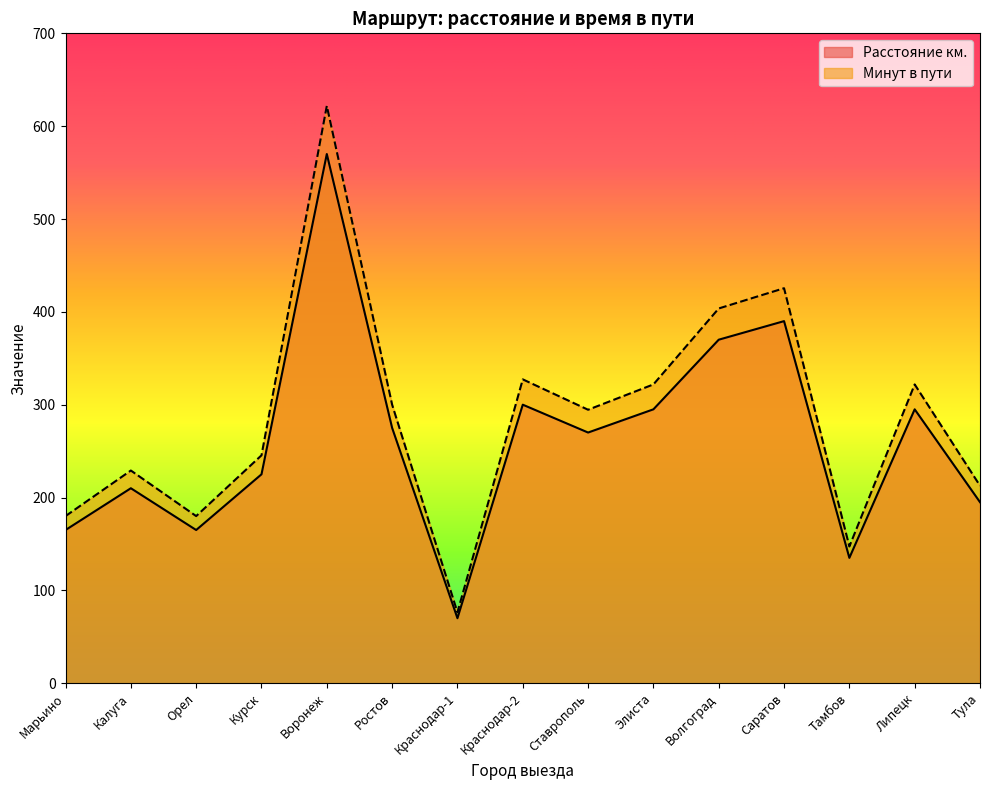

In Минут в пути, how many points are lower than both neighbors (excluding endpoints)?

4